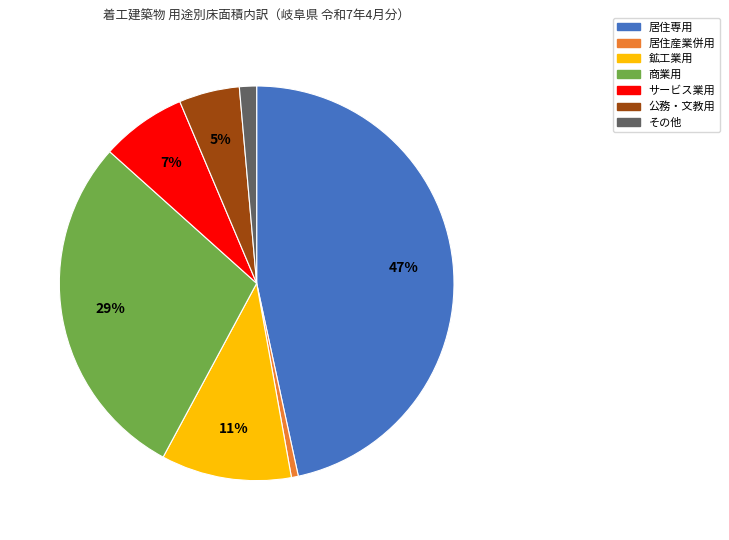

Which category has the biggest portion of the pie?

居住専用